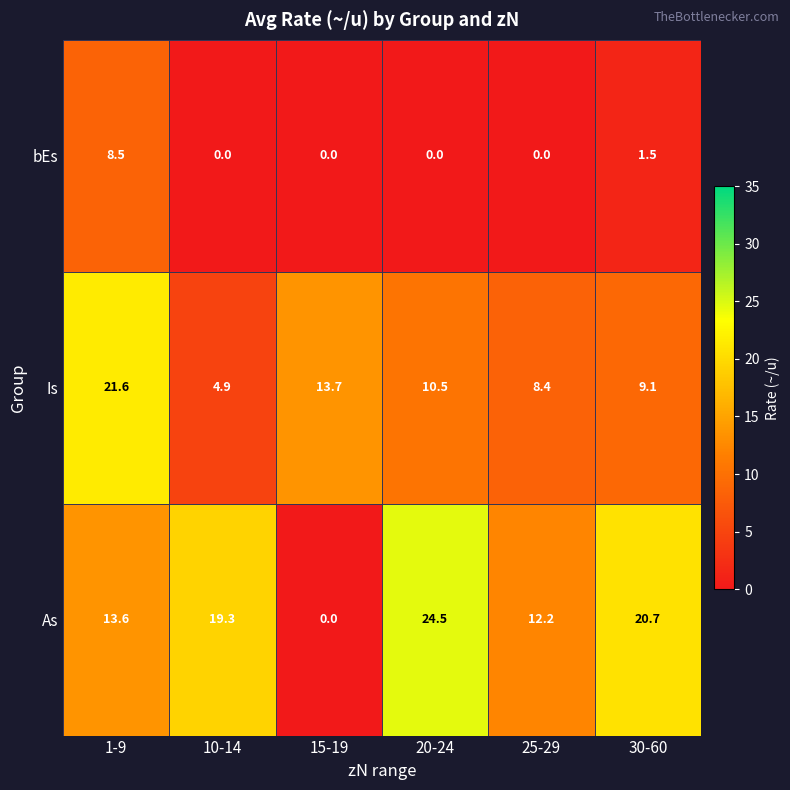

Reading left to right, extract all data points from this chart.

bEs: 1-9=8.5	10-14=0.0	15-19=0.0	20-24=0.0	25-29=0.0	30-60=1.5
Is: 1-9=21.6	10-14=4.9	15-19=13.7	20-24=10.5	25-29=8.4	30-60=9.1
As: 1-9=13.6	10-14=19.3	15-19=0.0	20-24=24.5	25-29=12.2	30-60=20.7